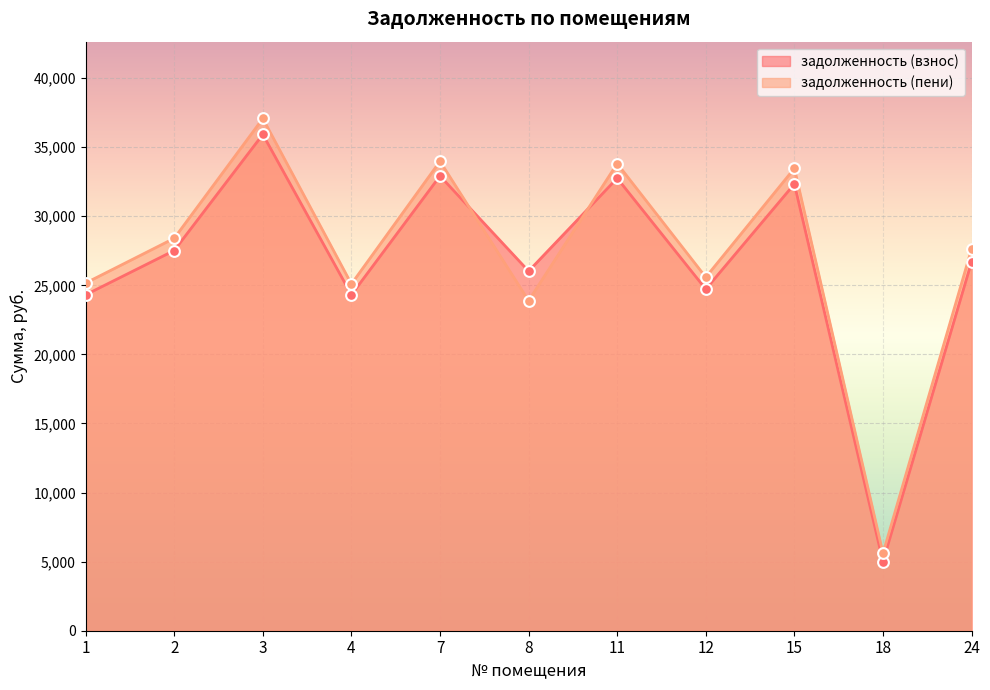

Which series reaches the minimum Y coordinate?

задолженность (взнос)